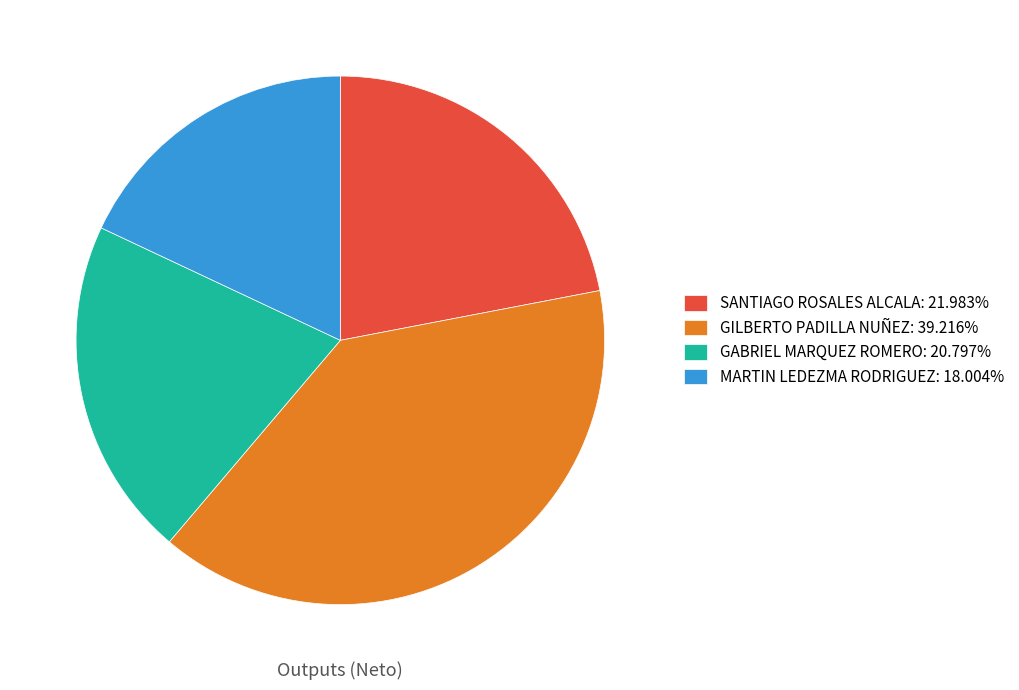

How many segments does this pie chart have?

4